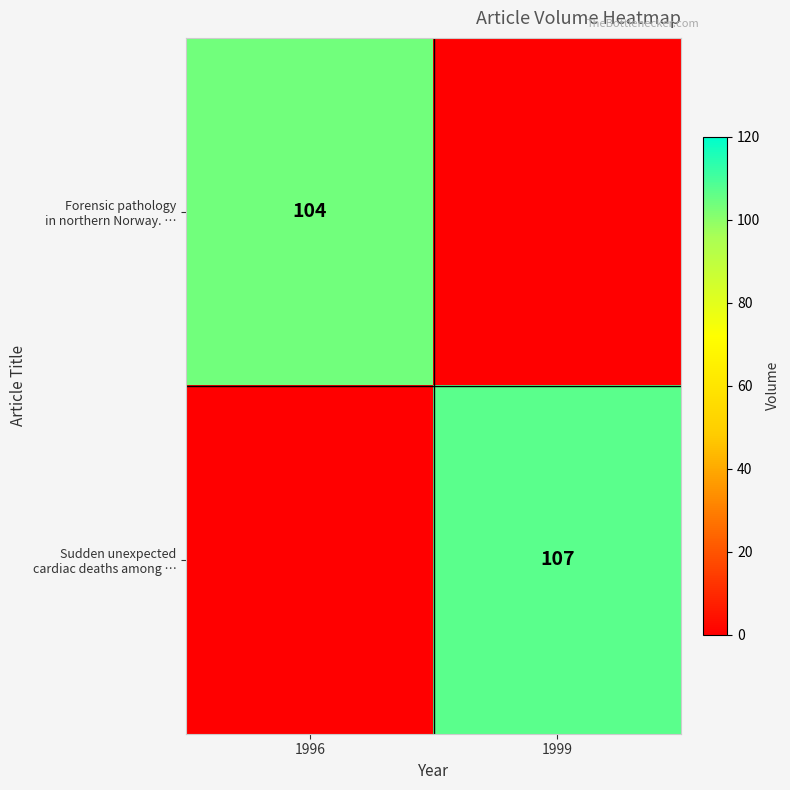

How many values in Sudden unexpected cardiac deaths among … are above zero?

1